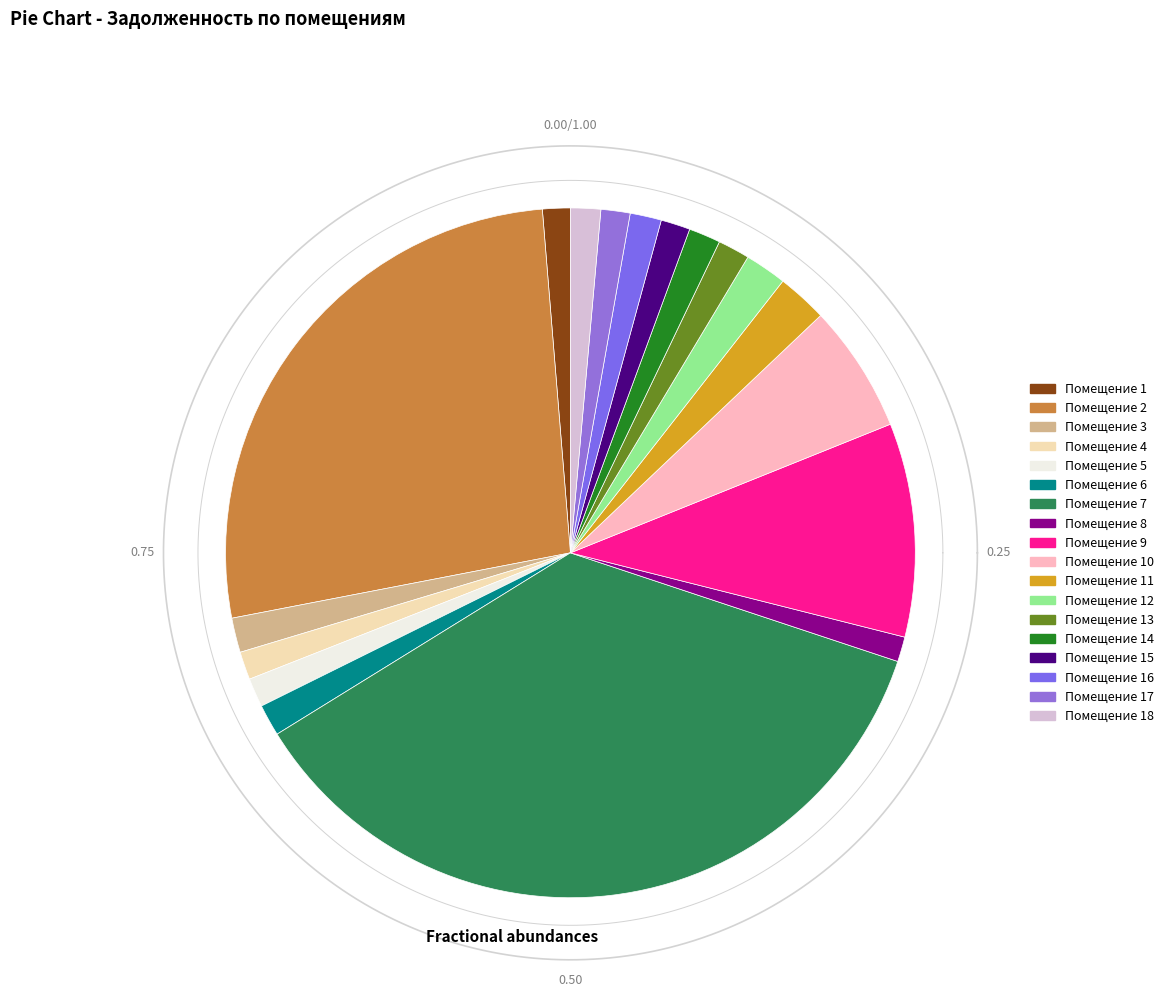

To the nearest percent, what portion does 14 represent?

1%